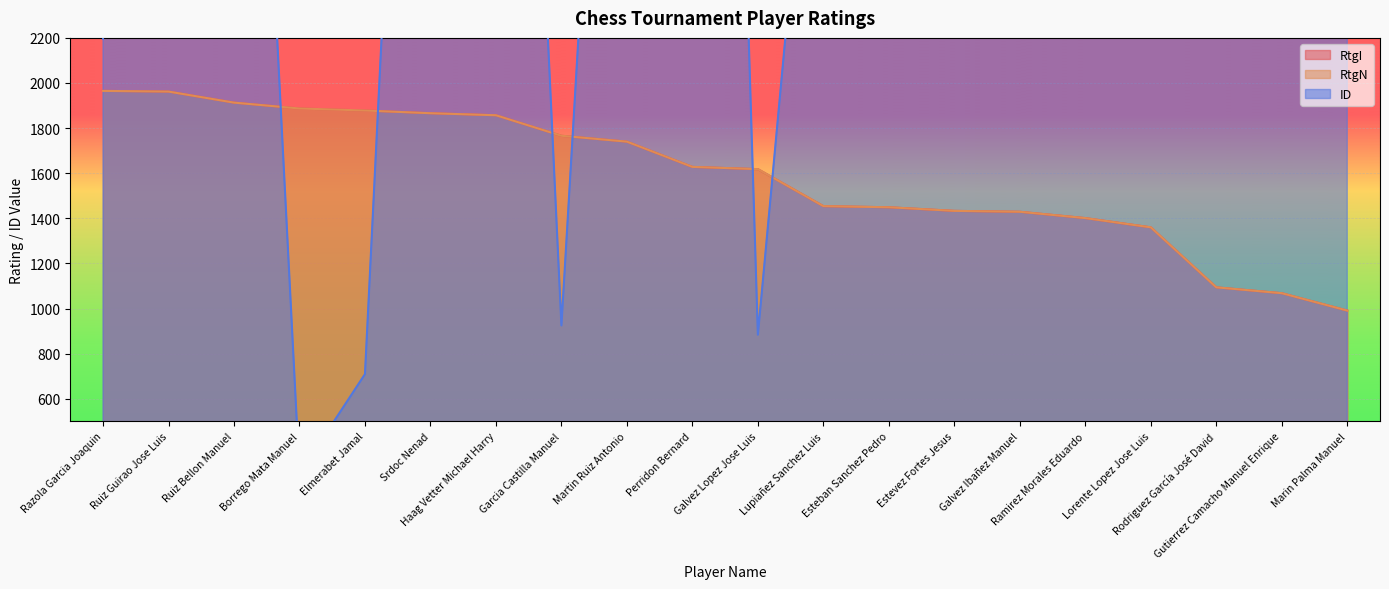

At which label does RtgN first exceed 1628?

Razola Garcia Joaquin